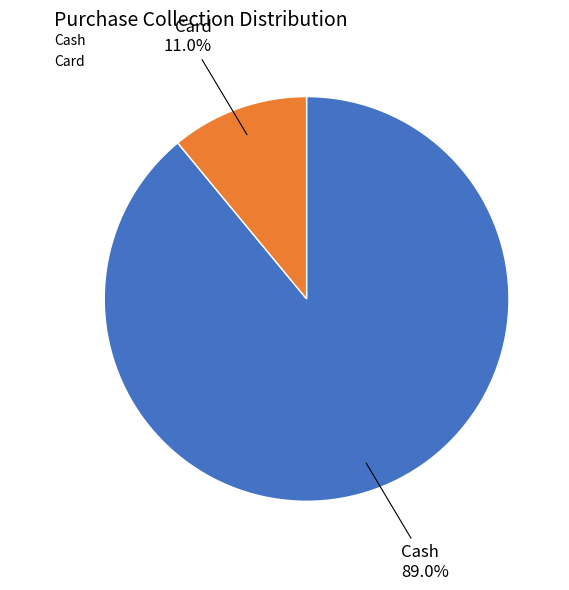

Combined, do Cash and Card account for over 50%?

Yes